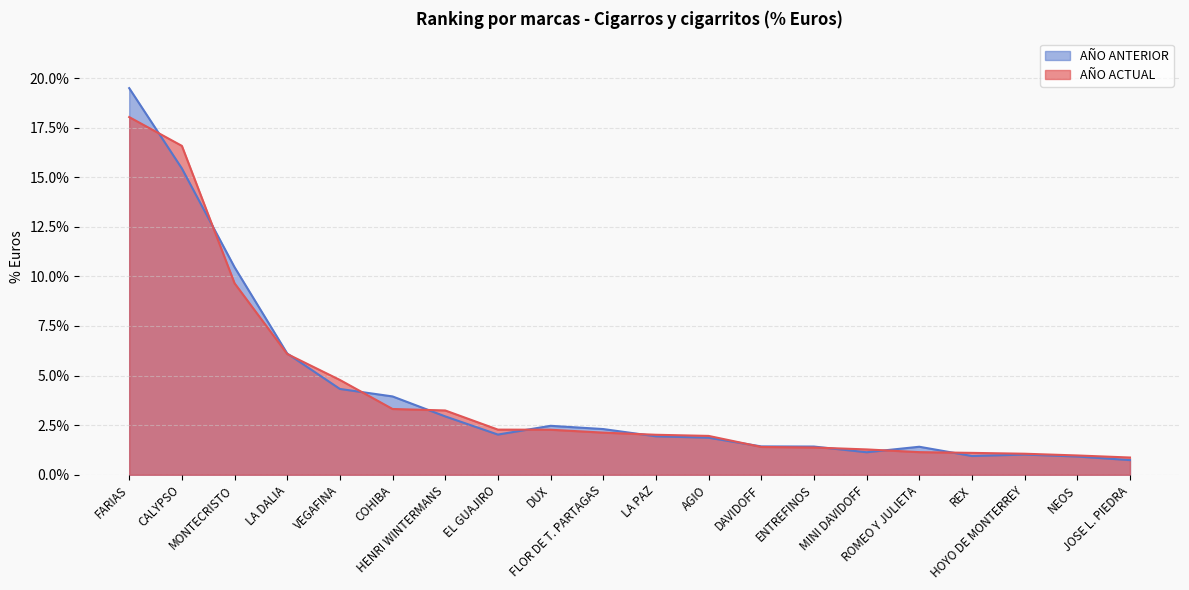

Between AGIO and NEOS, which is larger?

AGIO